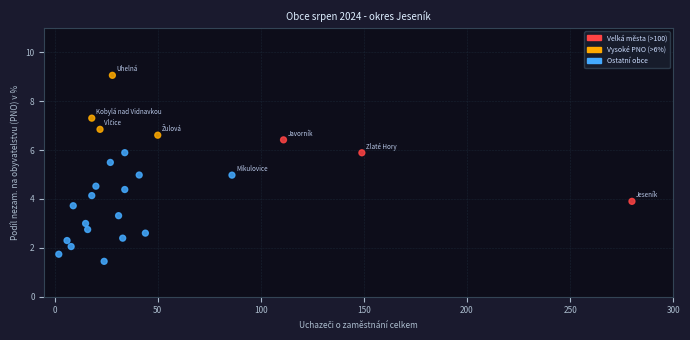

What is the range of X values (max minus min)?

278.0